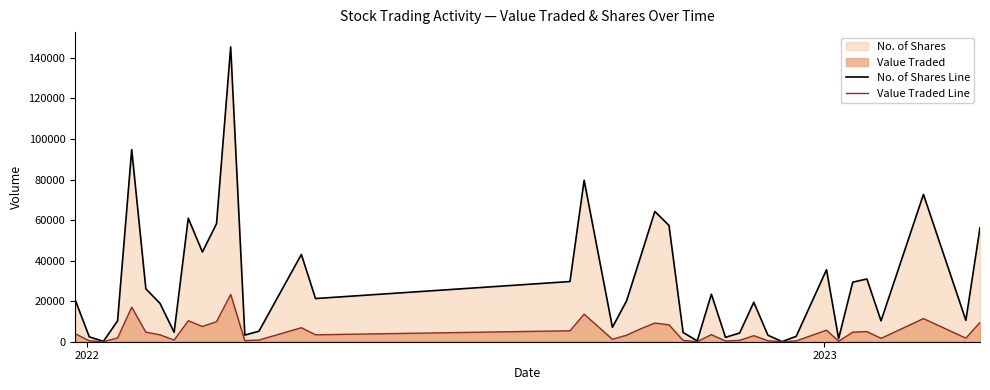

List the series in order of their overall mean, highest first.

No. of Shares Line, Value Traded Line